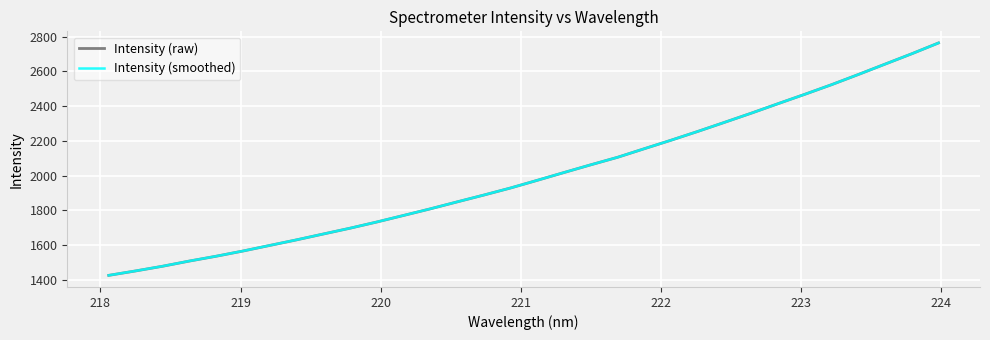

At how many categories does at least one series exceed 1435?

31